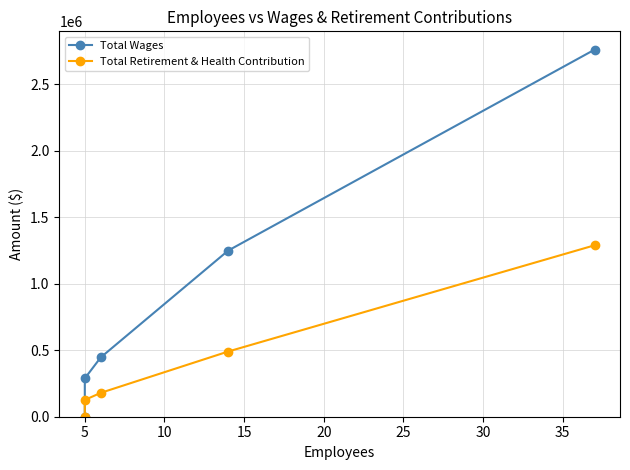

Between 5 and 20, which is larger?

5